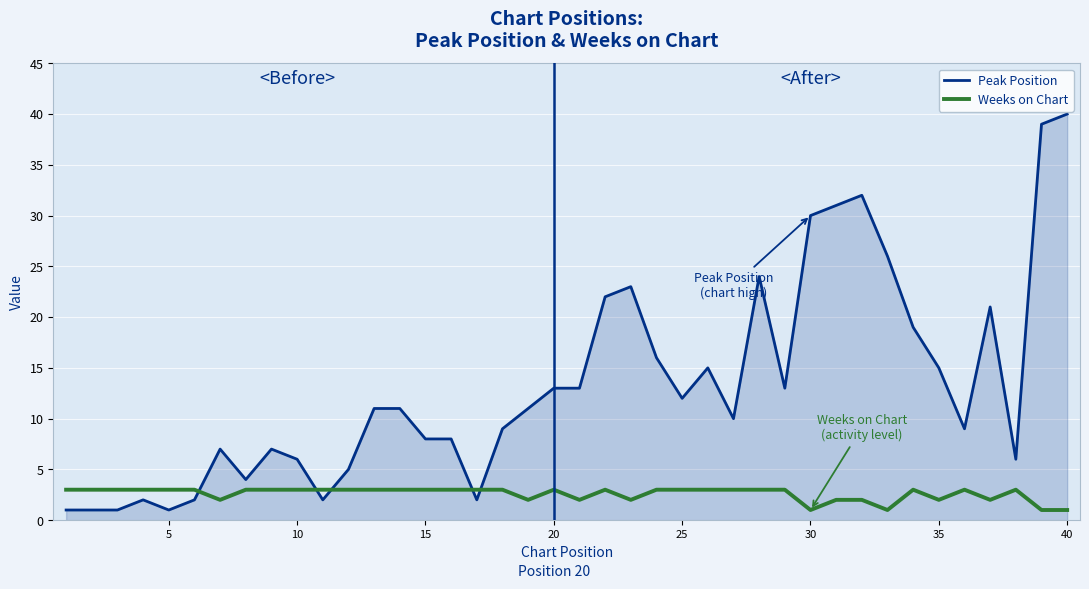

Which series has the largest total across all categories?

Peak Position